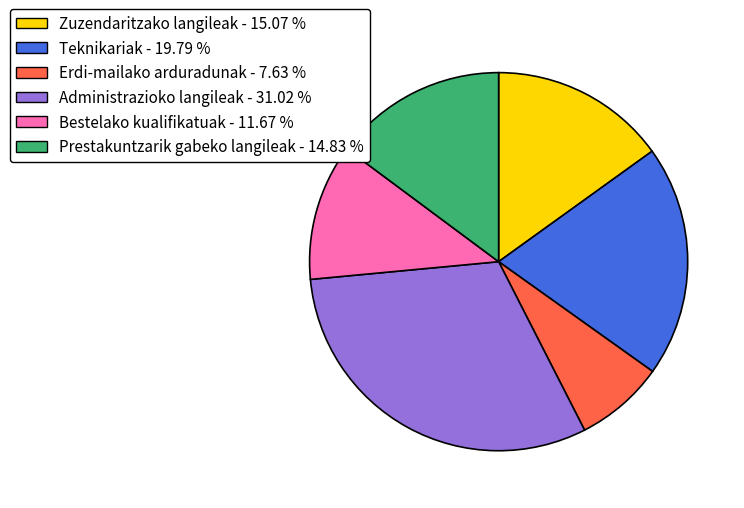

Does Teknikariak account for over 50% of the chart?

No